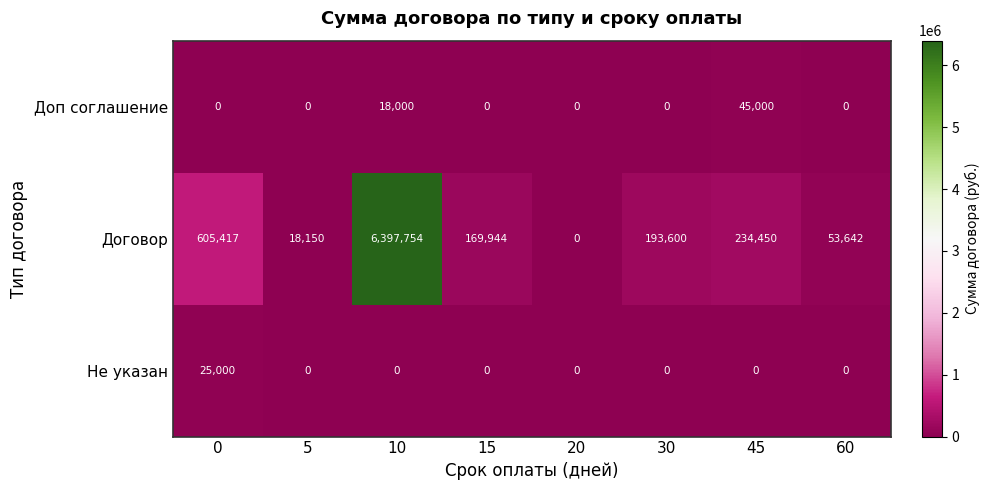

What is the sum of all Не указан values?

25000